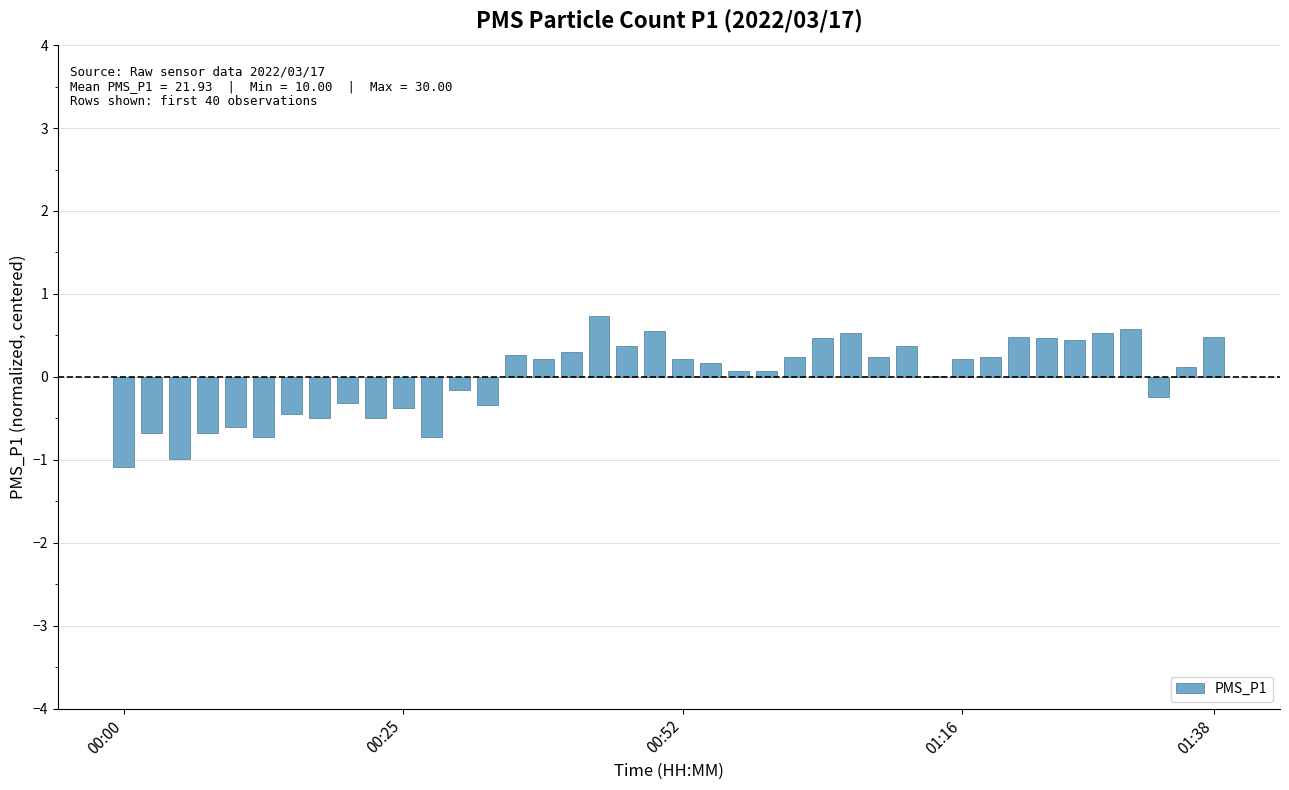

What is the maximum value shown in the chart?

0.7